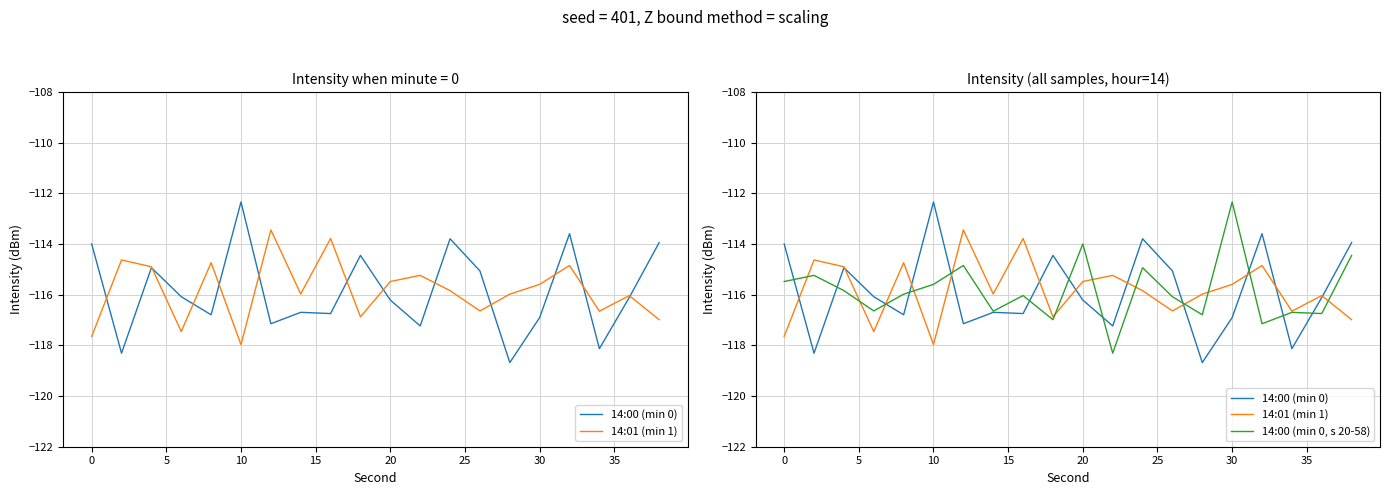

How many series are shown in this chart?

3